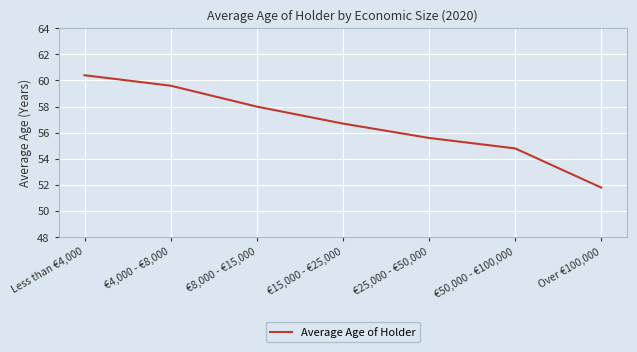

Rank the categories by value from lowest to highest.

Over €100,000, €50,000 - €100,000, €25,000 - €50,000, €15,000 - €25,000, €8,000 - €15,000, €4,000 - €8,000, Less than €4,000